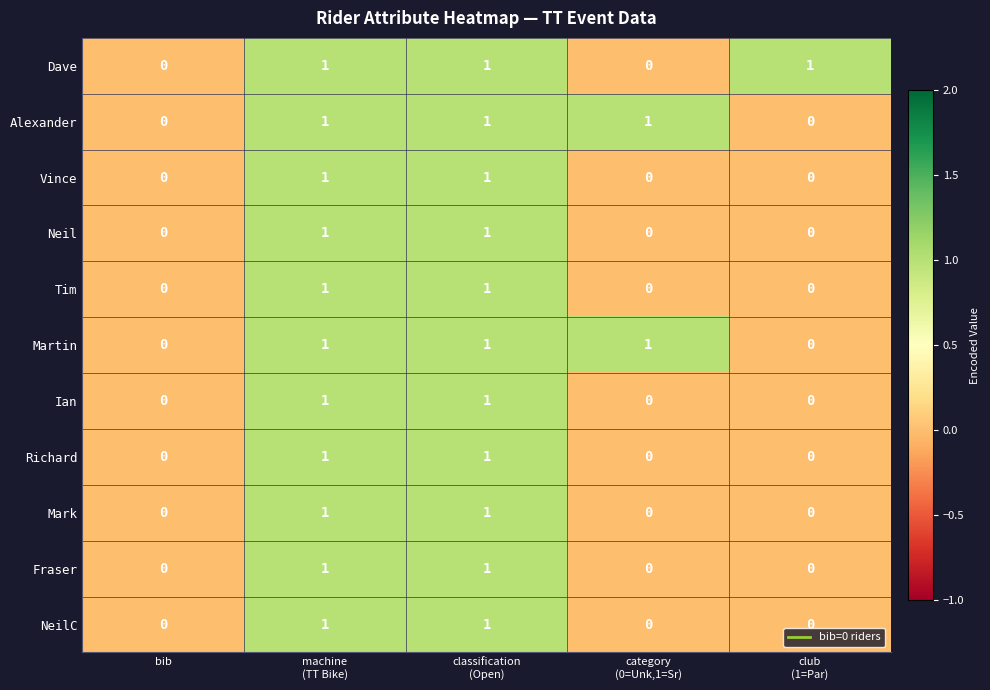

Is it true that Richard equals -1 at bib?

False